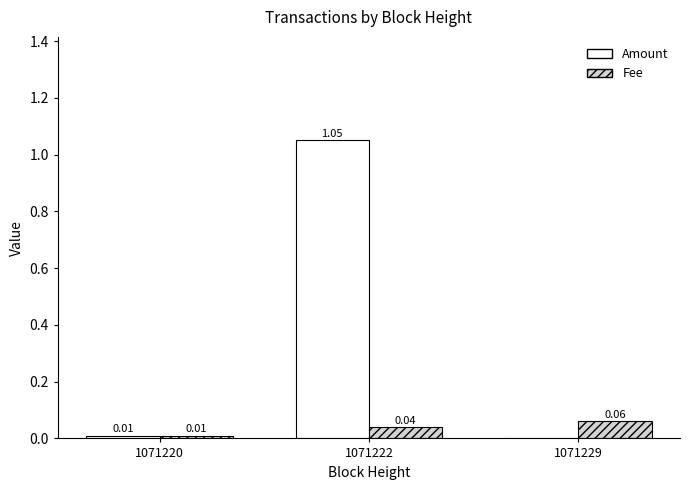

How many groups of bars are there?

3